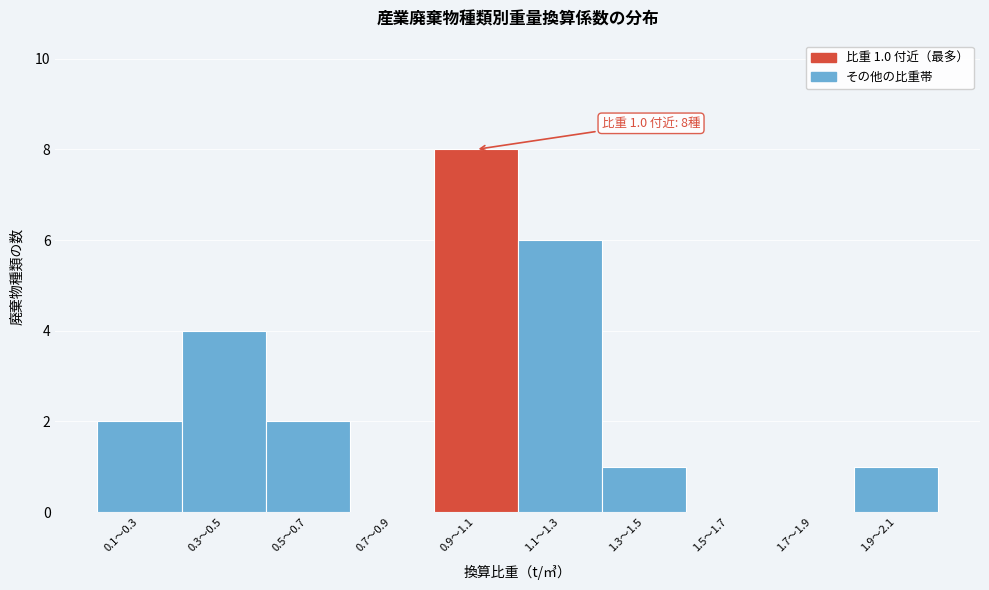

Reading right to left, list all the values displayed in this chart.

1.9～2.1=1	1.7～1.9=0	1.5～1.7=0	1.3～1.5=1	1.1～1.3=6	0.9～1.1=8	0.7～0.9=0	0.5～0.7=2	0.3～0.5=4	0.1～0.3=2